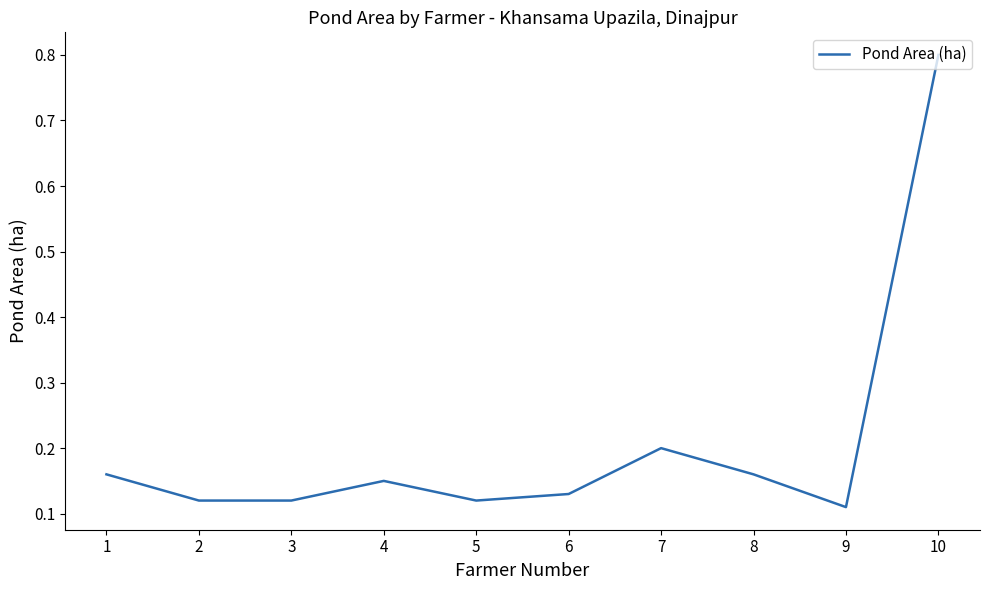

What is the difference between the values at 10 and 5?

0.7